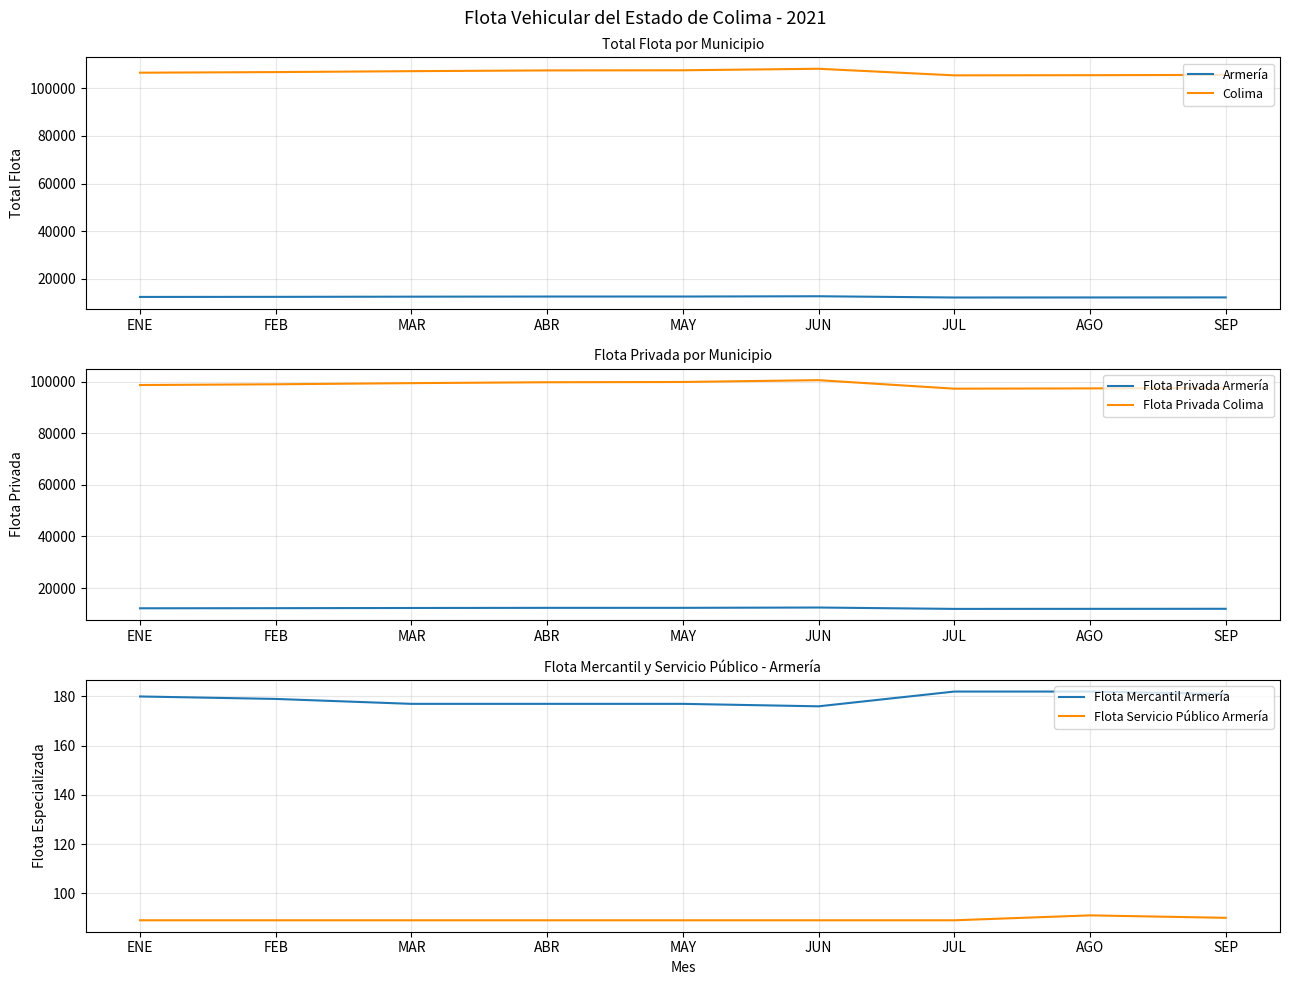

At which category is the sum across all series the highest?

JUN